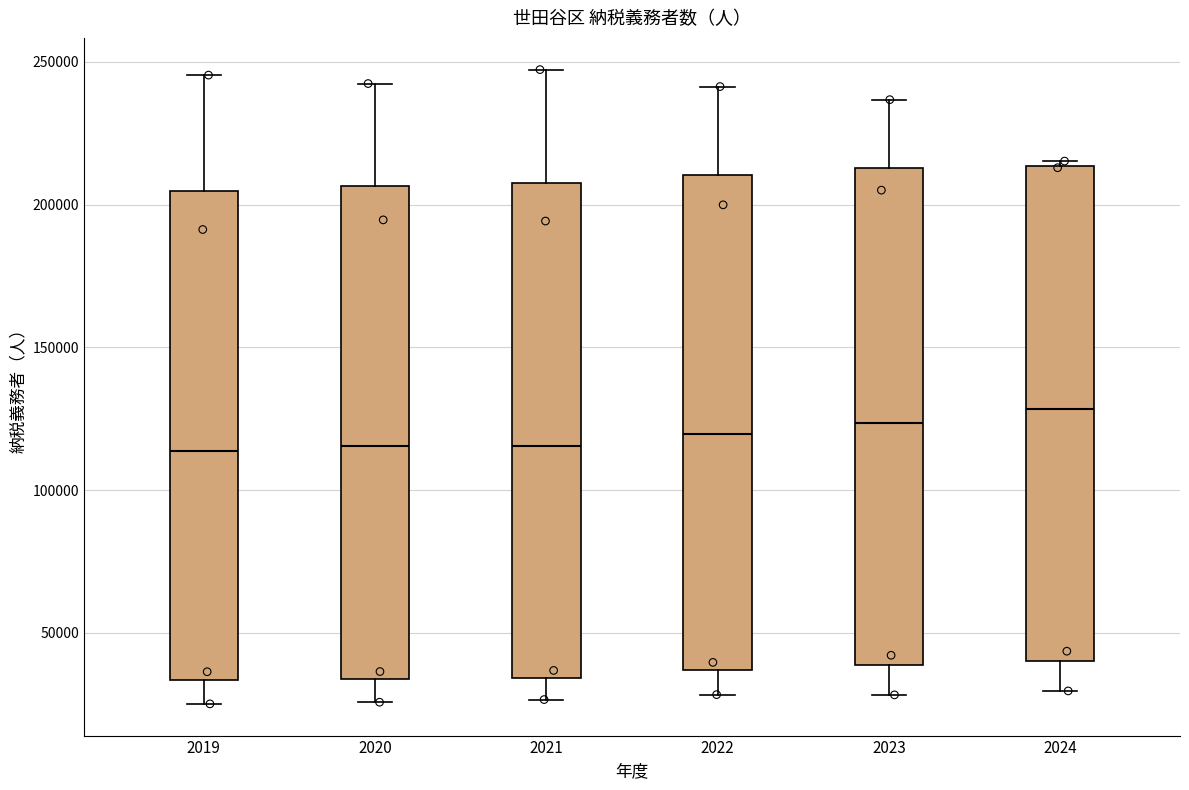

Reading left to right, read every box against the y-axis: the position of its median line, the range the box covers, and the ends of its whiskers. The values are not printed on the chart, so give them approximately, as read against the axis.

2019: median 115000, box 35000 to 205000, whiskers 25000 to 245000
2020: median 115000, box 35000 to 205000, whiskers 25000 to 240000
2021: median 115000, box 35000 to 210000, whiskers 25000 to 245000
2022: median 120000, box 35000 to 210000, whiskers 30000 to 240000
2023: median 125000, box 40000 to 215000, whiskers 30000 to 235000
2024: median 130000, box 40000 to 215000, whiskers 30000 to 215000 (just above the box's upper edge)